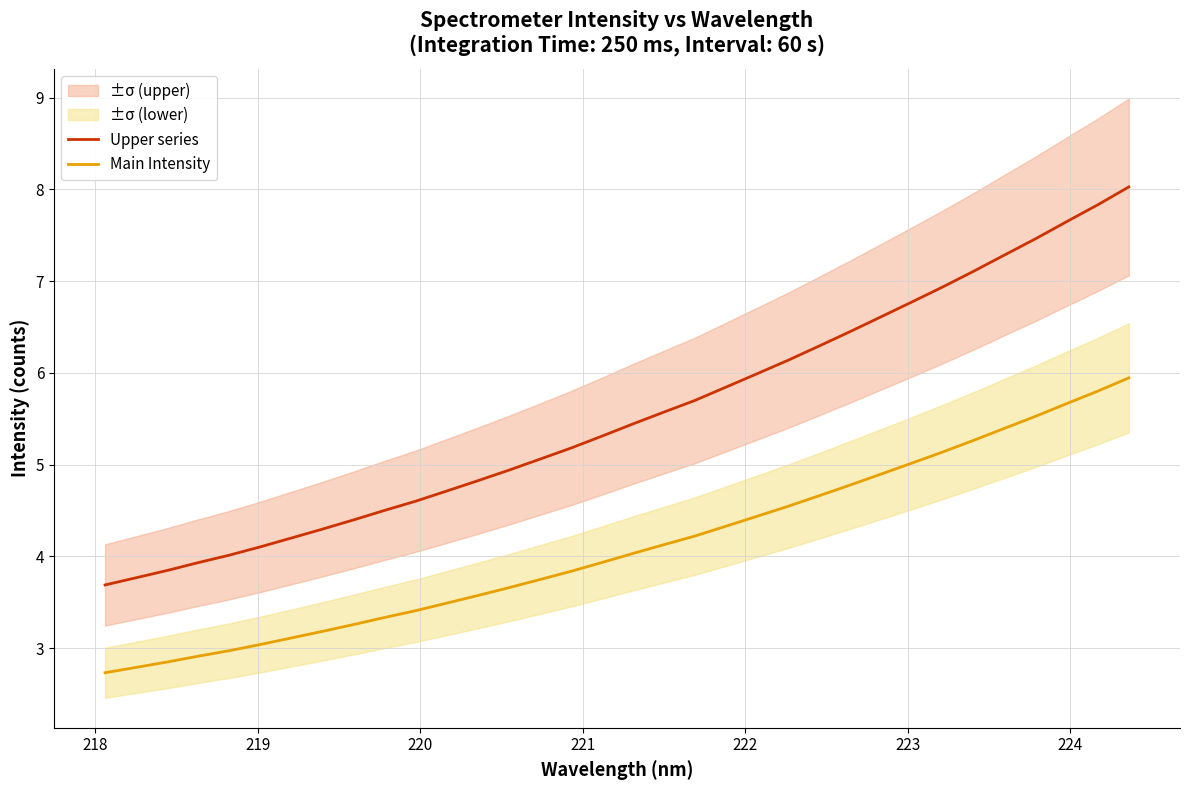

What is the lowest value of the Upper series series?

3.7